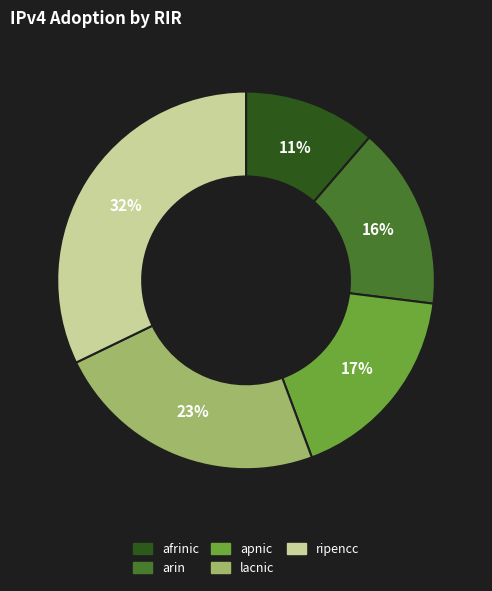

What is the largest slice in the pie chart?

ripencc